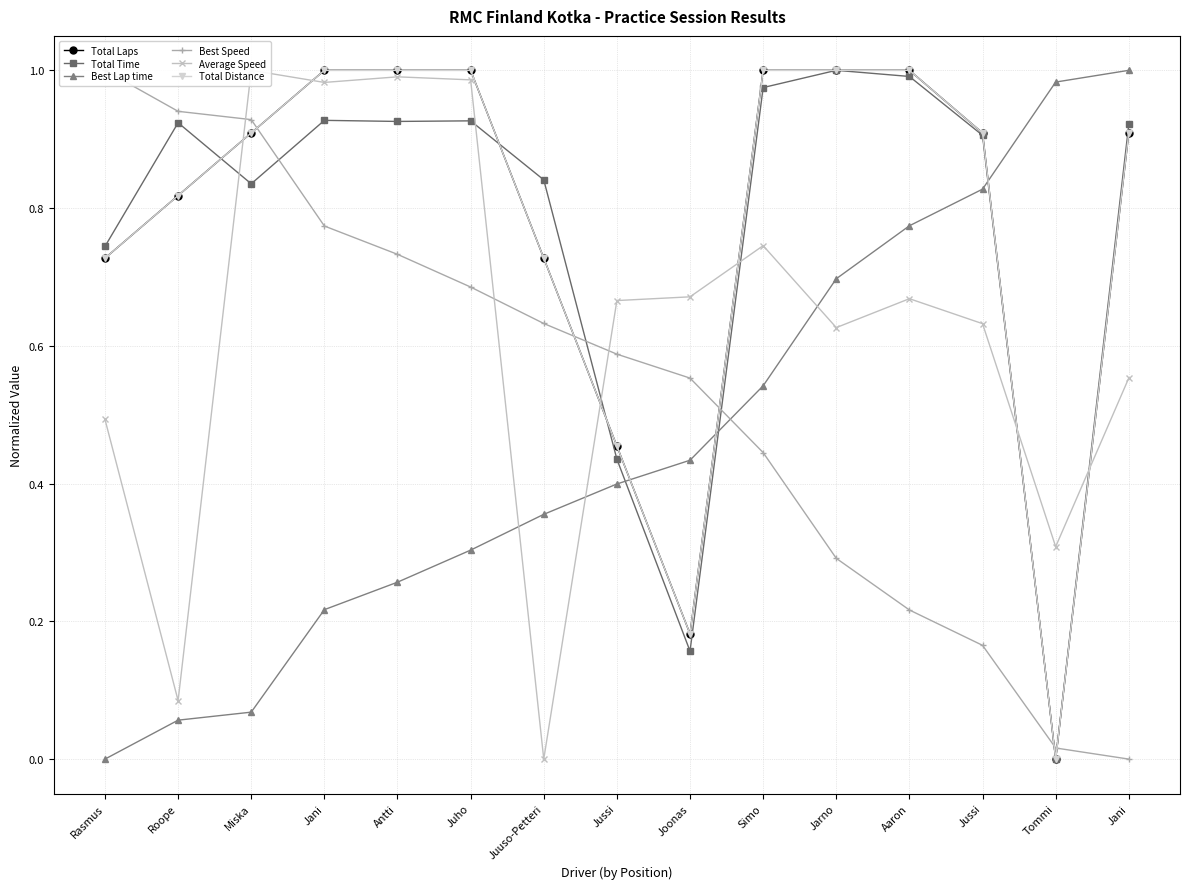

Which series has the largest total across all categories?

Total Laps